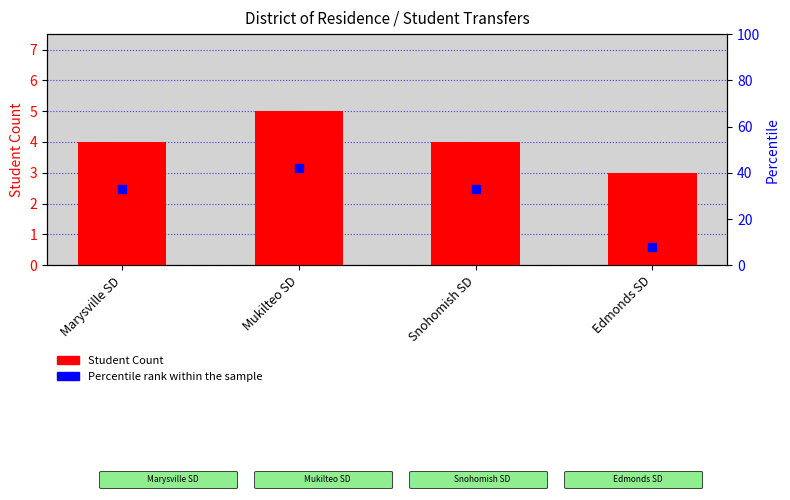

Is the value of Percentile rank within the sample at Marysville SD greater than the value of Student Count at Edmonds SD?

Yes